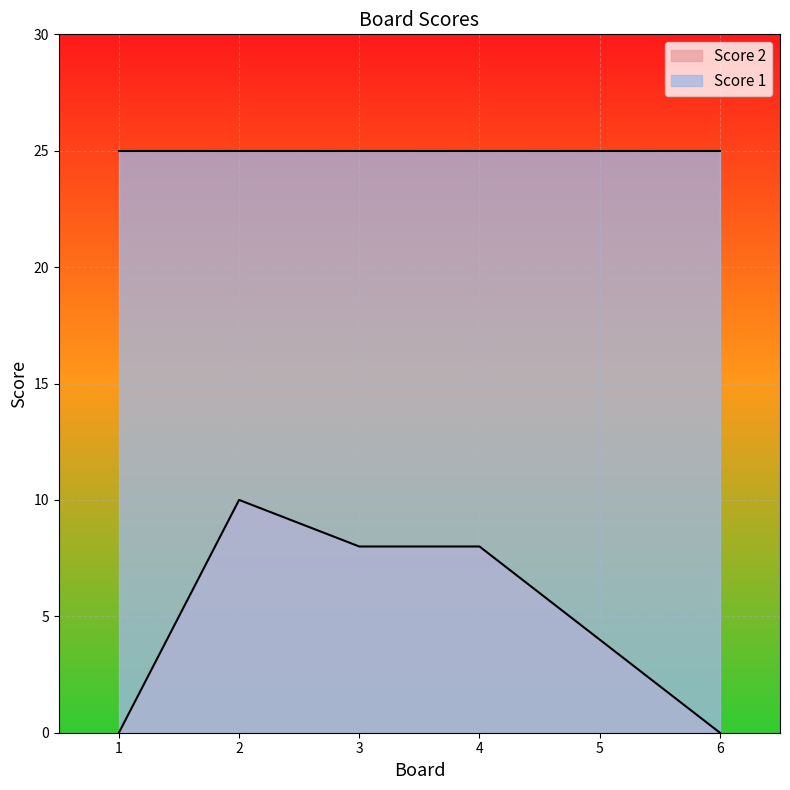

At which category does the chart reach its minimum across all series?

1